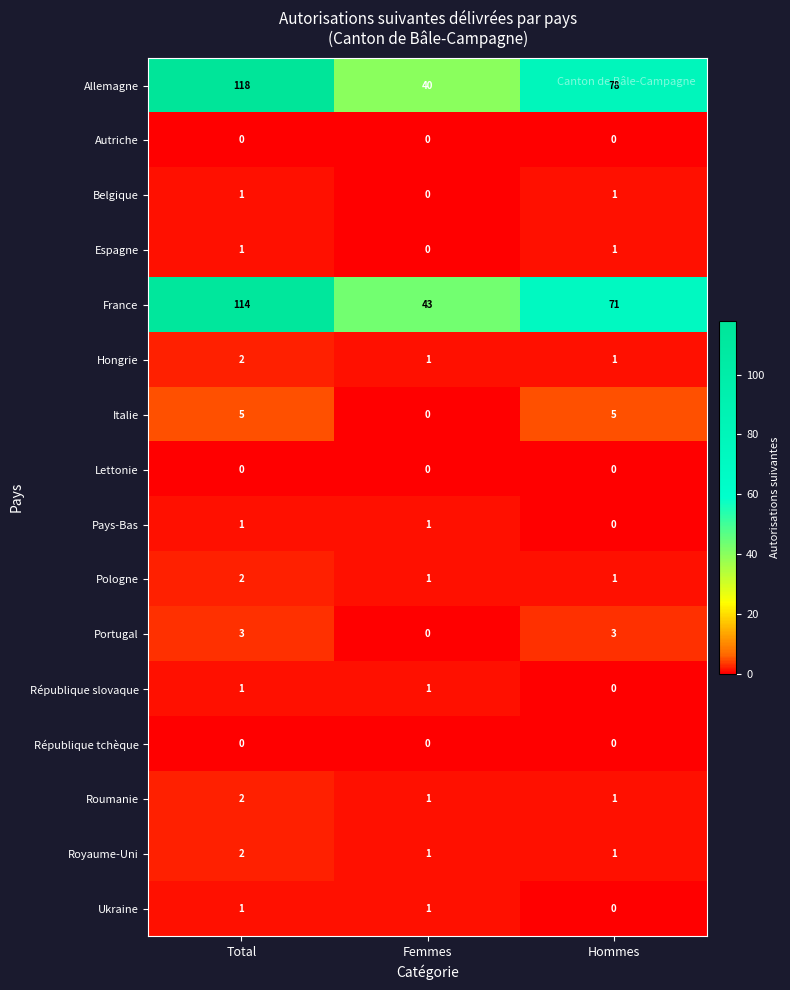

List the labels in order of France value, largest first.

Total, Hommes, Femmes